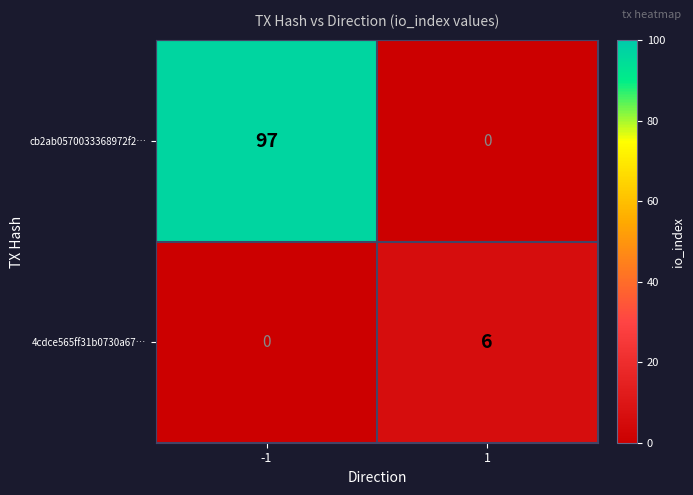

What is the difference between the 4cdce565ff31b0730a67… values at -1 and 1?

6